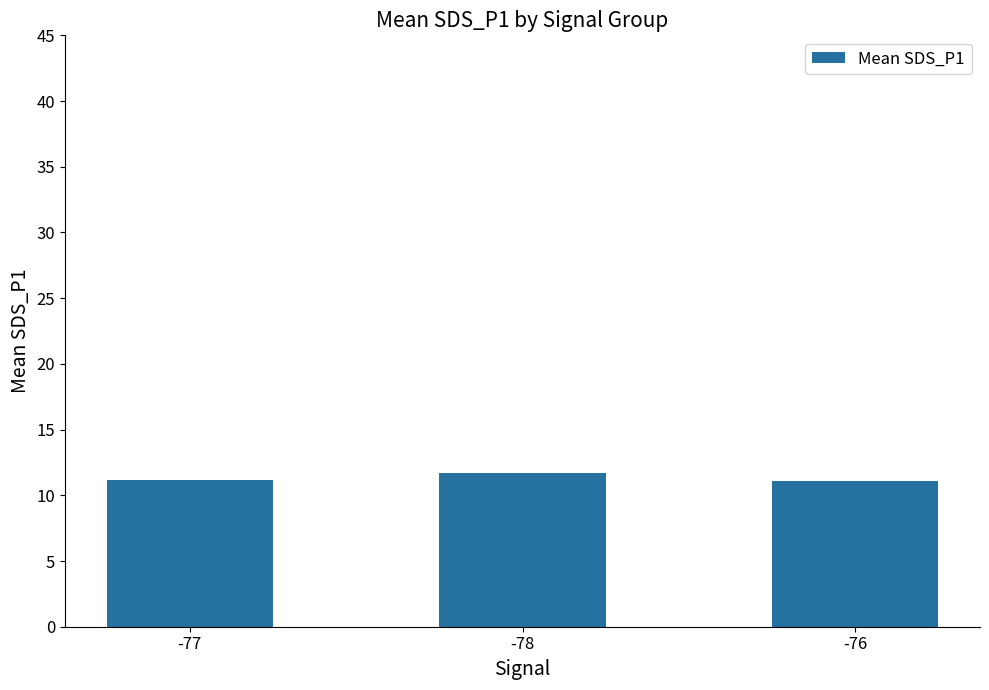

What is the maximum value shown in the chart?

11.7